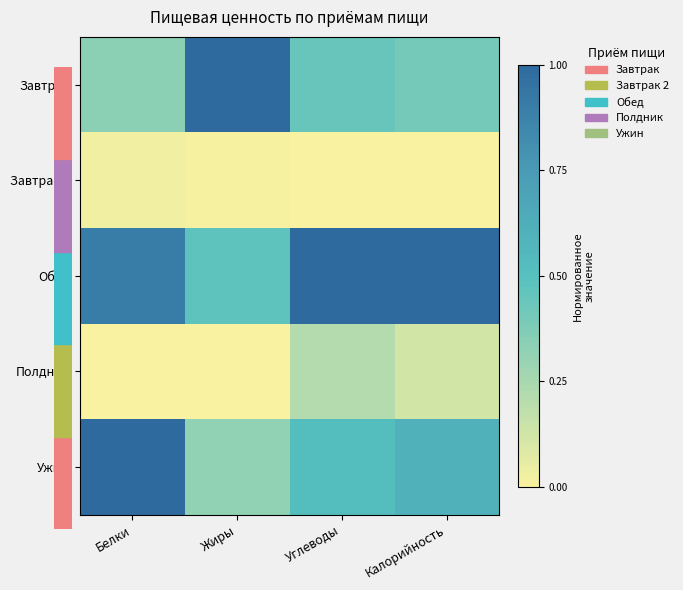

Between Углеводы and Калорийность, which series saw the biggest shift?

Полдник